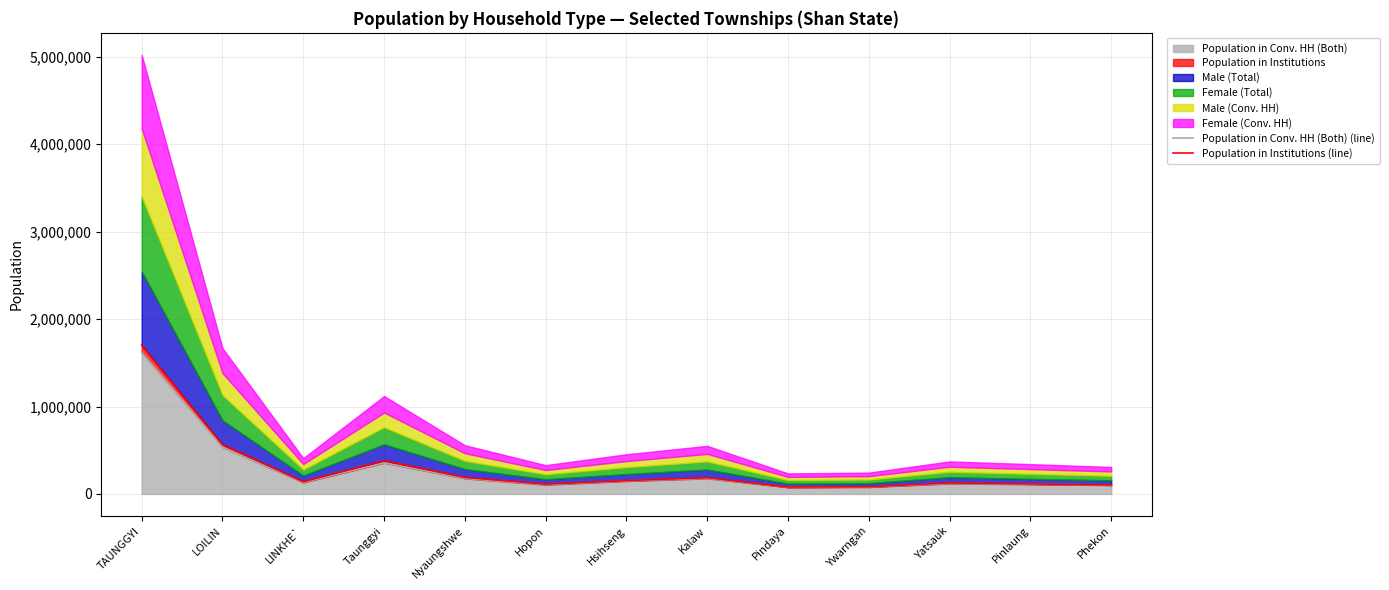

The Population in Conv. HH (Both) series shows 147902 at Hsihseng. True or false?

True